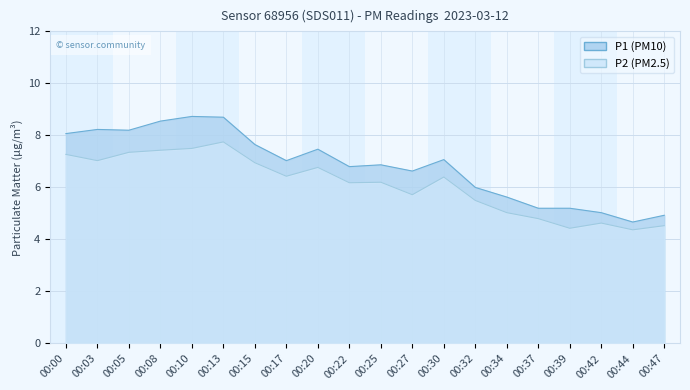

The P2 series shows 5.5 at 00:32. True or false?

True